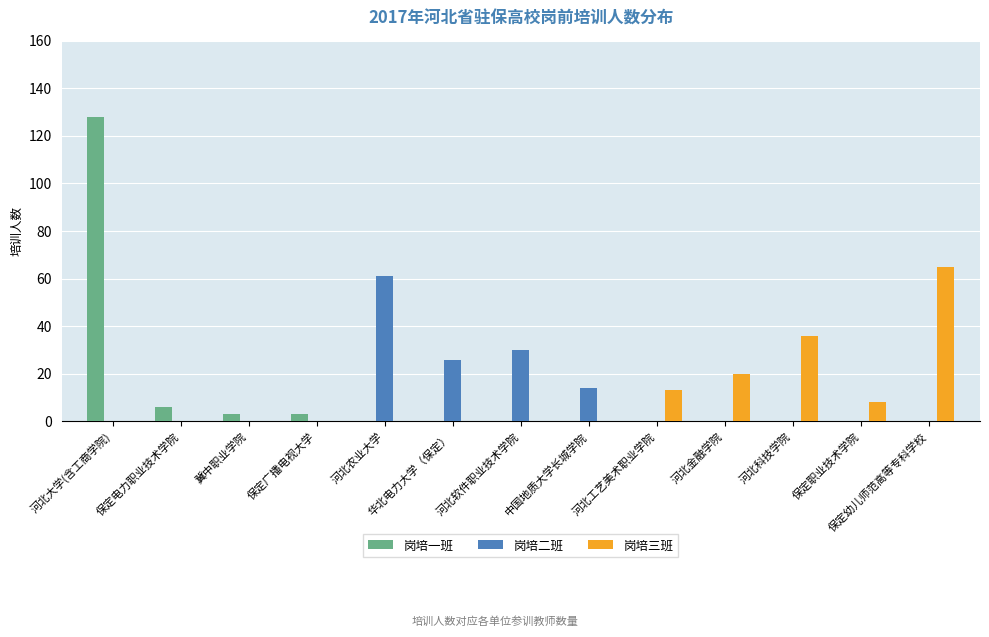

What is the total value across all series at 河北工艺美术职业学院?

13